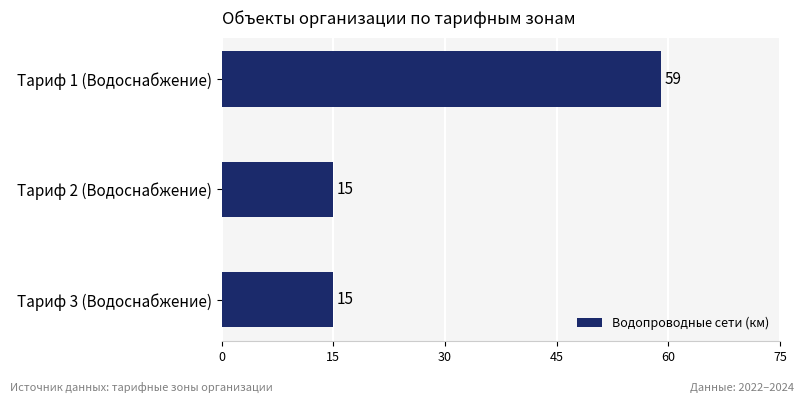

What position from the top is Тариф 3 (Водоснабжение)?

3